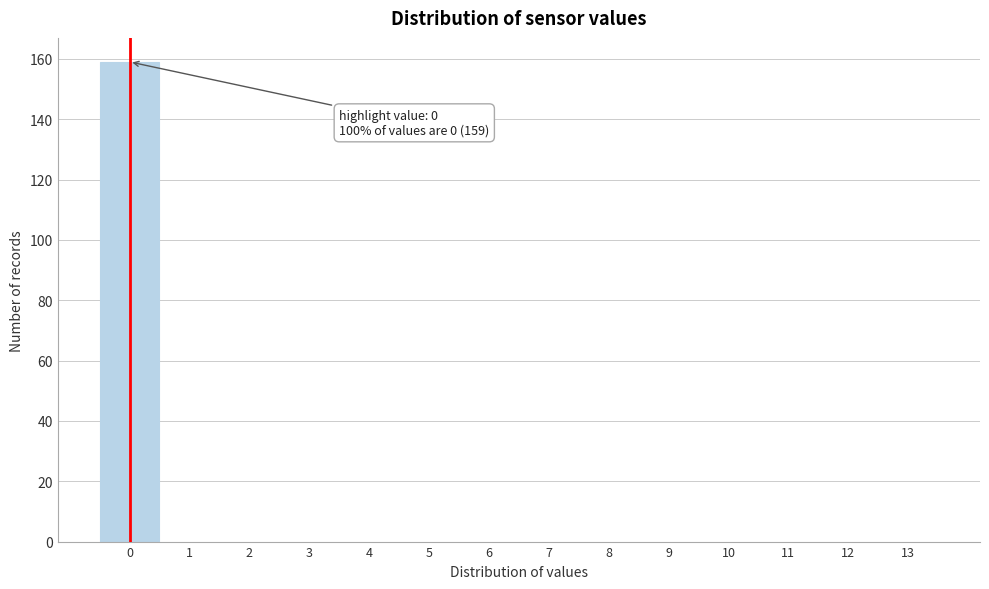

Reading left to right, list all the values displayed in this chart.

0=159	1=0	2=0	3=0	4=0	5=0	6=0	7=0	8=0	9=0	10=0	11=0	12=0	13=0